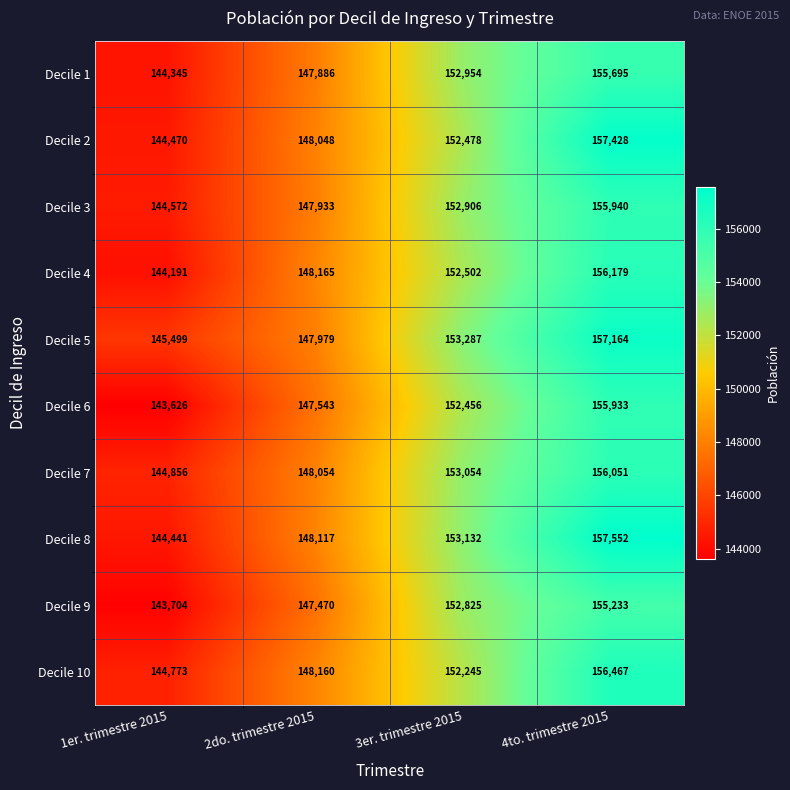

What is the spread (max minus min) of values at 2do. trimestre 2015?

695